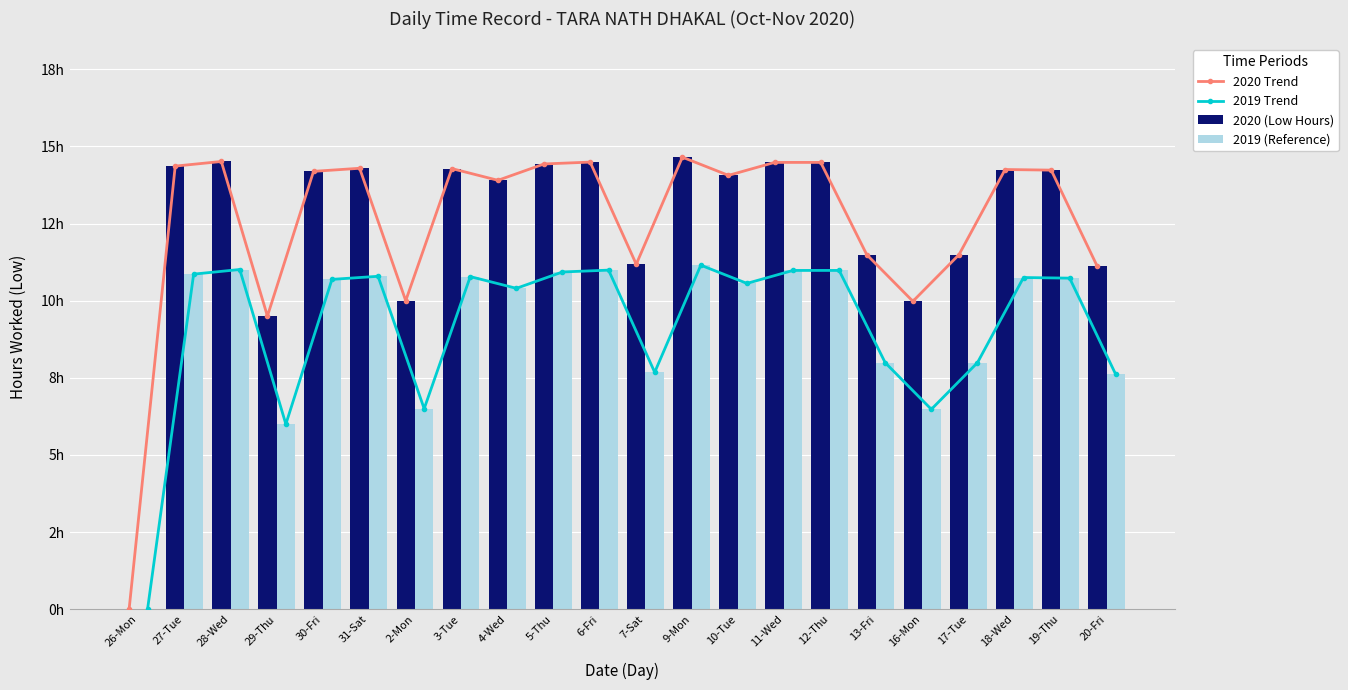

At which category is the sum across all series the highest?

9-Mon